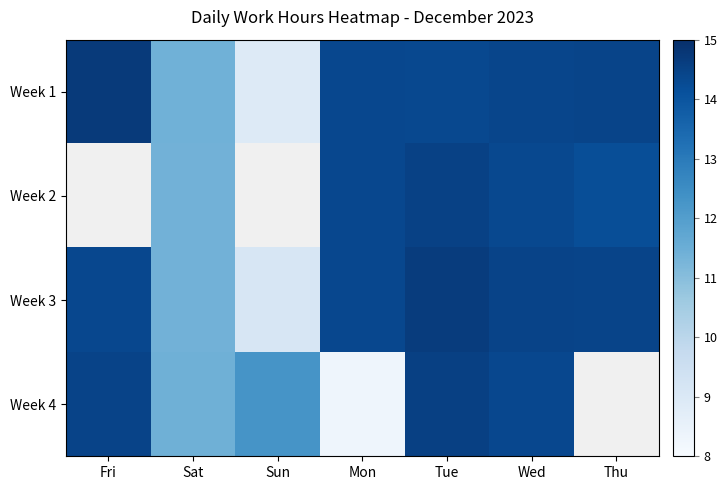

At Sun, list the series in order from largest to smallest.

Week 4, Week 1, Week 2, Week 3